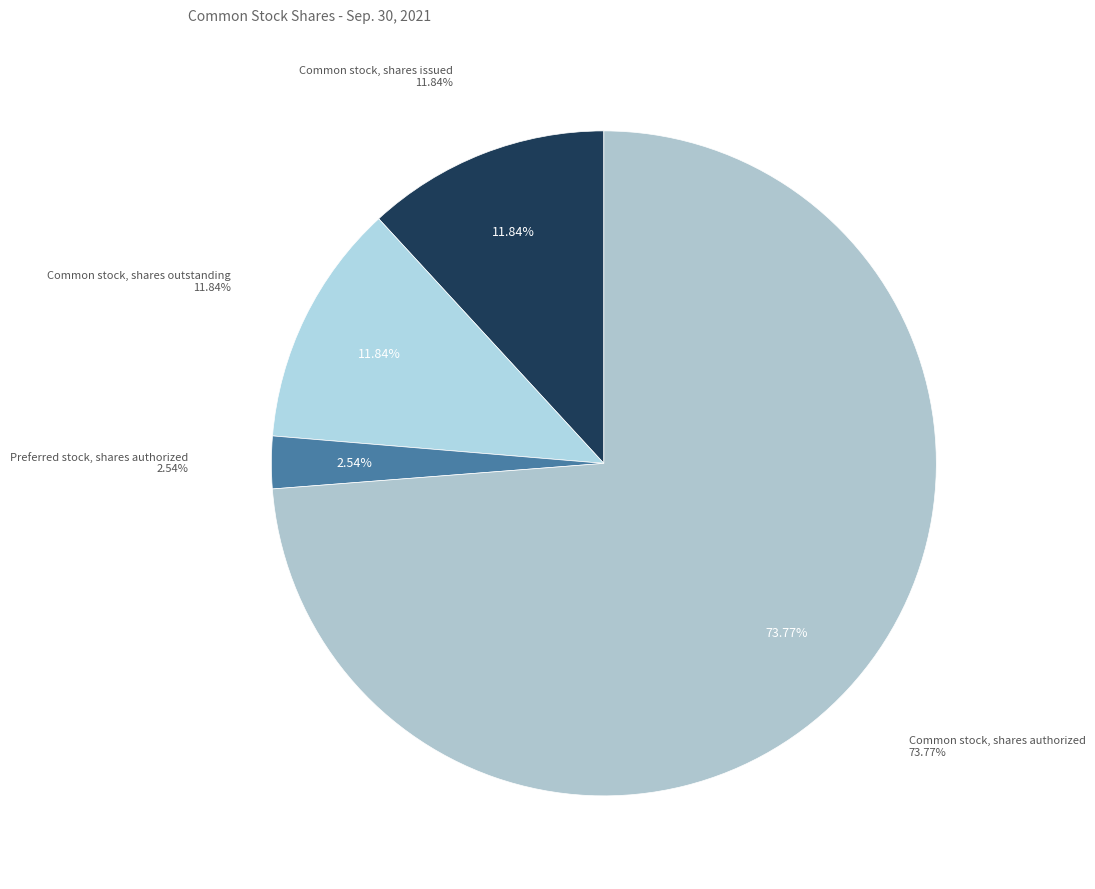

How many segments does this pie chart have?

4